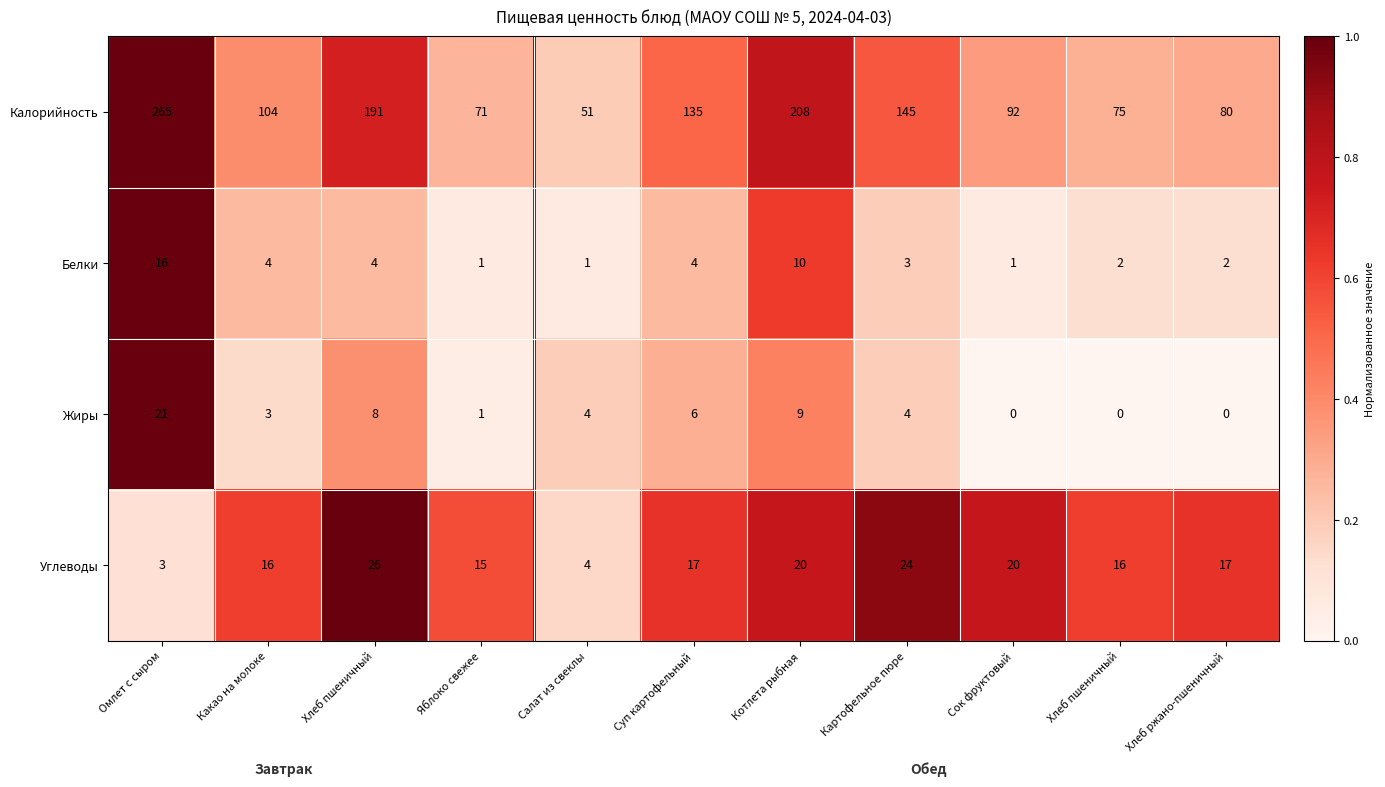

Between Хлеб пшеничный and Суп картофельный, which is larger?

Хлеб пшеничный